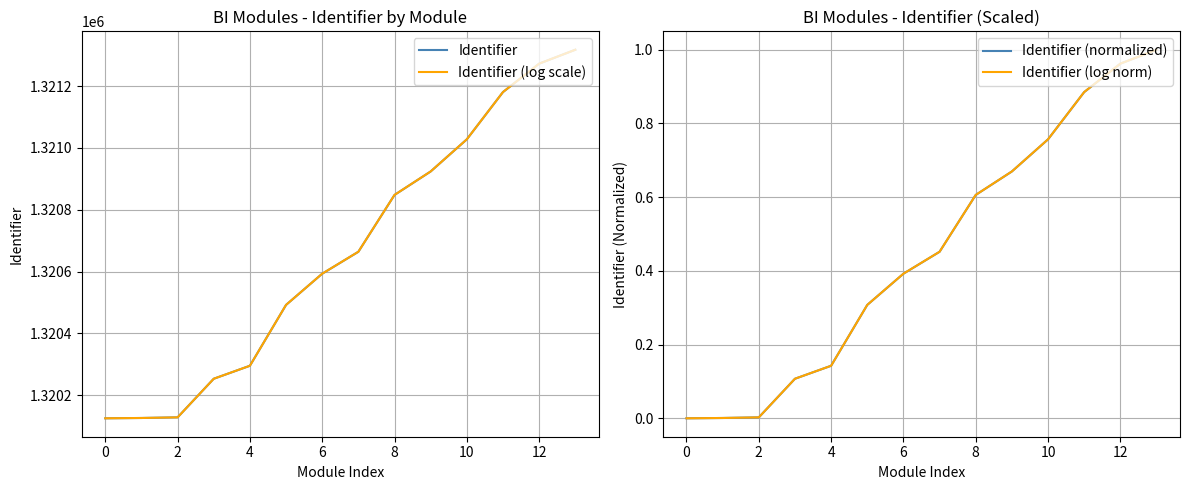

Is this an area chart (filled region under the line)?

No